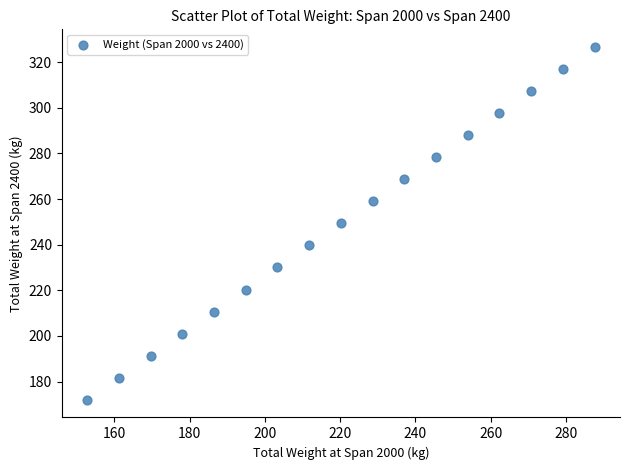

What is the range of Y values (max minus min)?

154.6